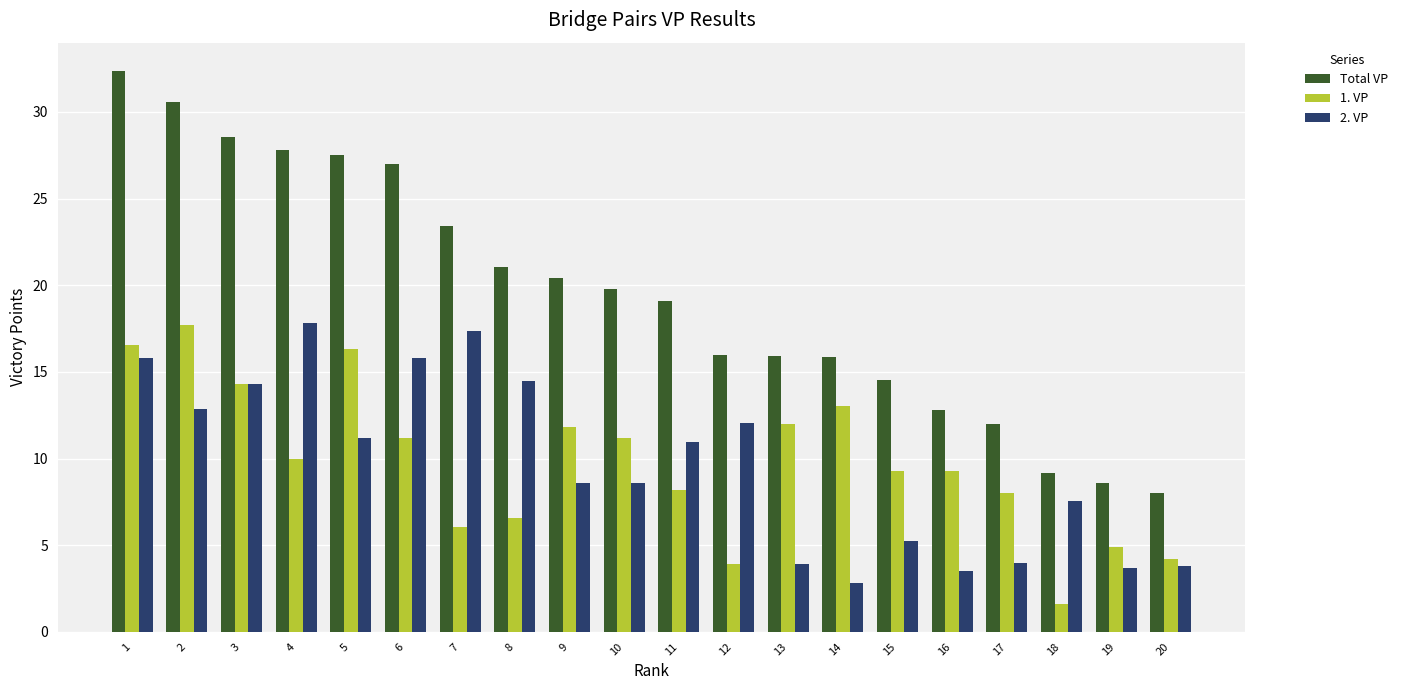

Which series has the largest total across all categories?

Total VP